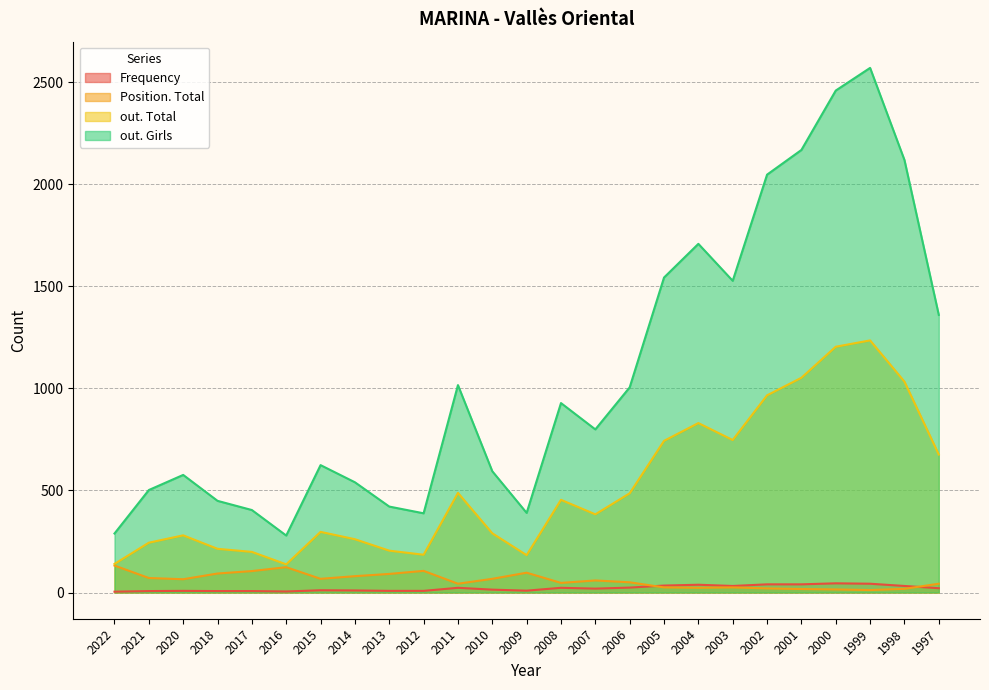

Where is the first local maximum for out. Total?

2020